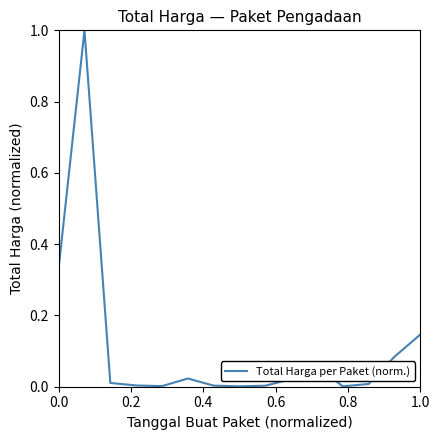

What is the difference between the maximum and minimum values?

1.0